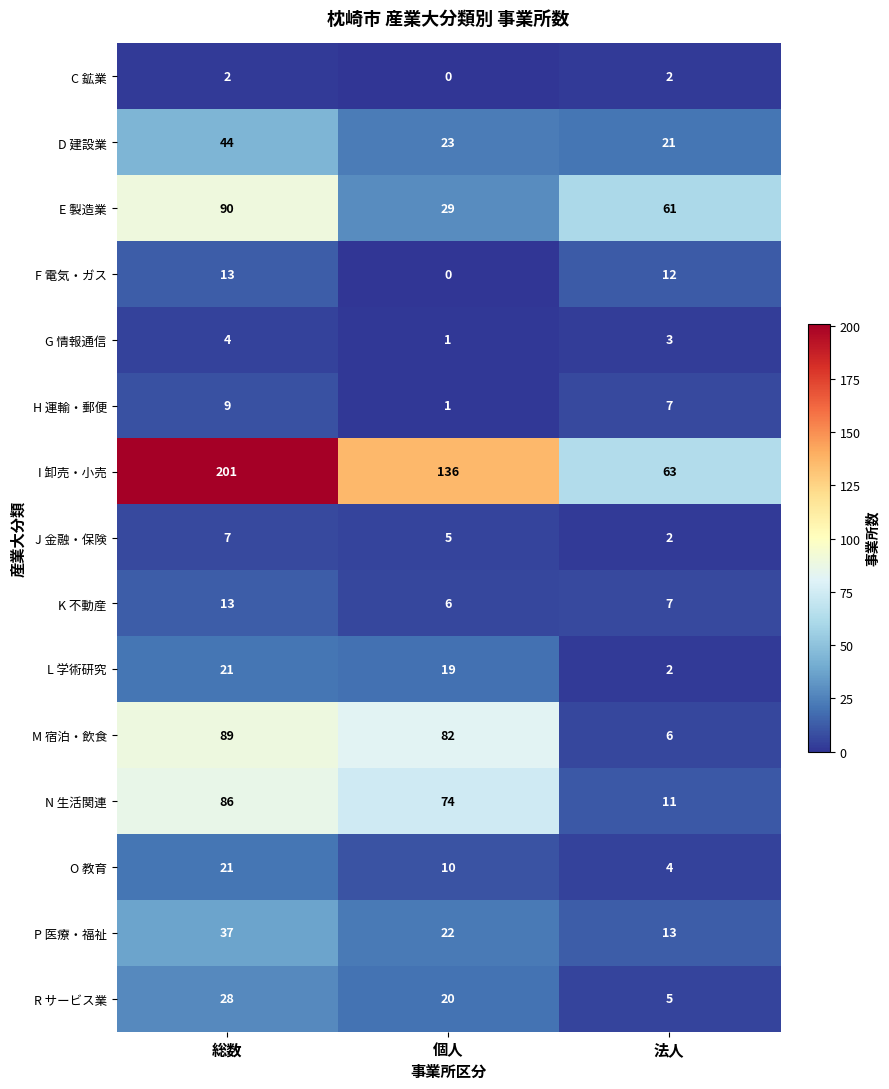

At which label does N 生活関連 reach its peak?

総数